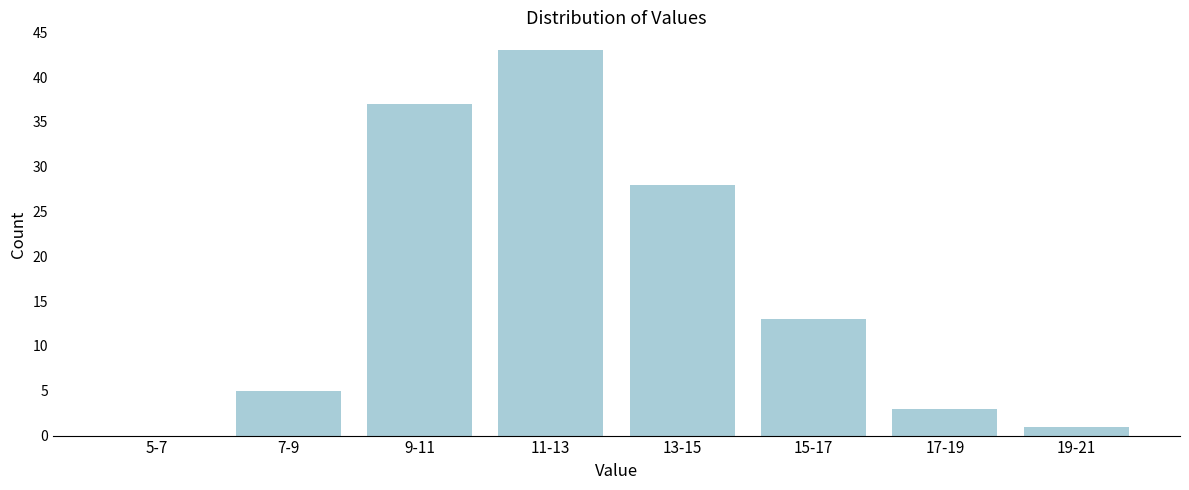

Reading right to left, transcribe all the data shown in this chart.

19-21=1	17-19=3	15-17=13	13-15=28	11-13=43	9-11=37	7-9=5	5-7=0